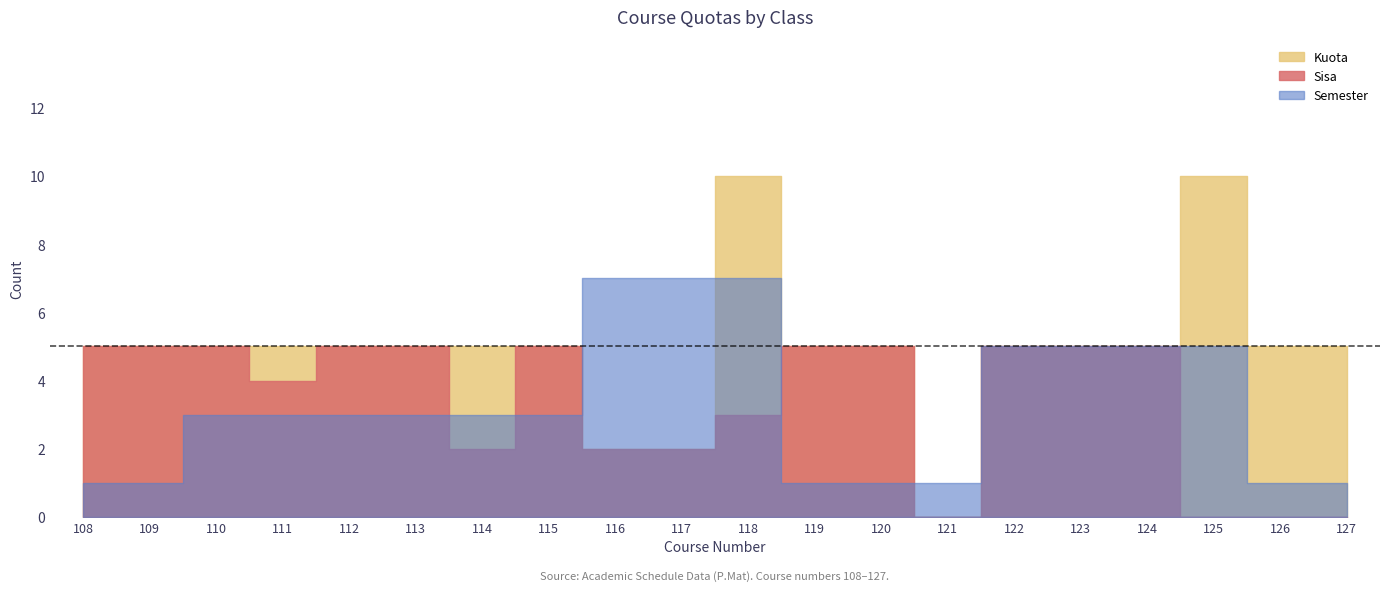

Reading left to right, list all the values displayed in this chart.

Semester: 1	1	3	3	3	3	3	3	7	7	7	1	1	1	5	5	5	5	1	1
Kuota: 5	5	5	5	5	5	5	5	2	2	10	5	5	0	5	5	5	10	5	5
Sisa: 5	5	5	4	5	5	2	5	2	2	3	5	5	0	5	5	5	0	0	0